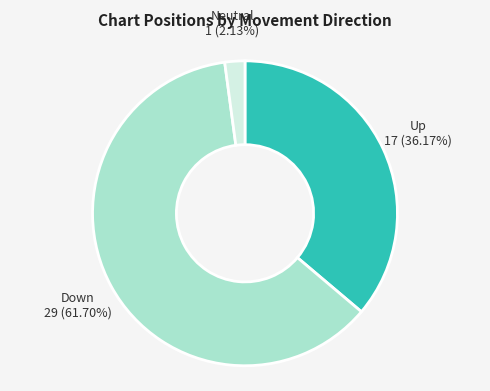

Between Neutral and Up, which is larger?

Up